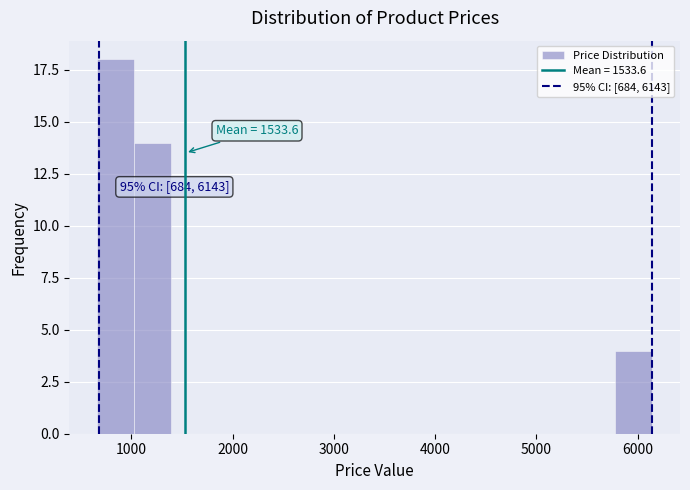

Read against the x-axis, roughly where is the centre of the tallest bar?

800